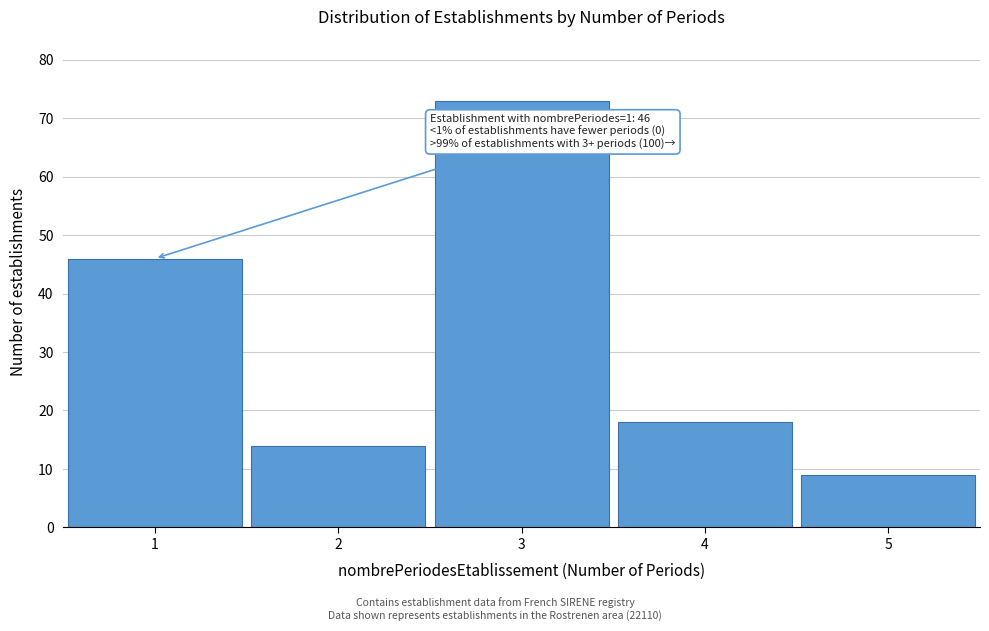

Reading left to right, extract all data points from this chart.

46	14	73	18	9